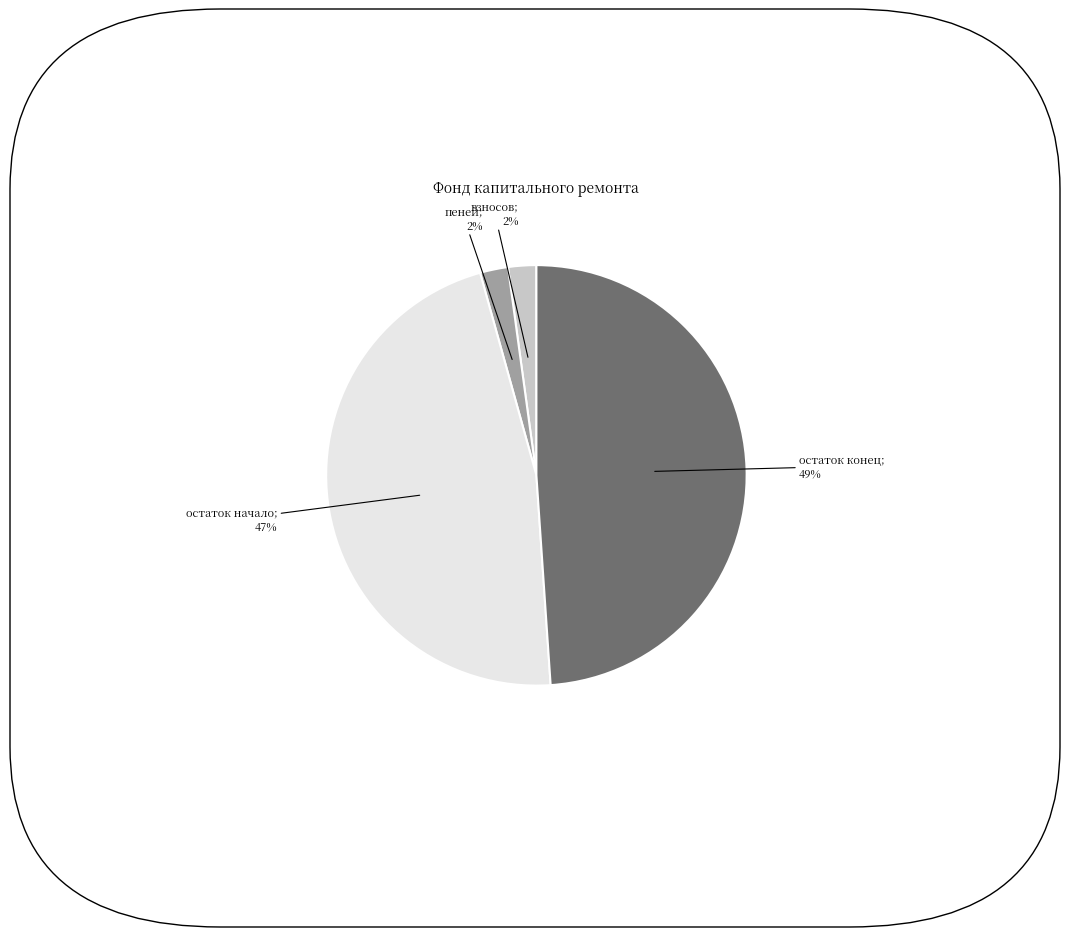

Count the number of slices in the pie.

4